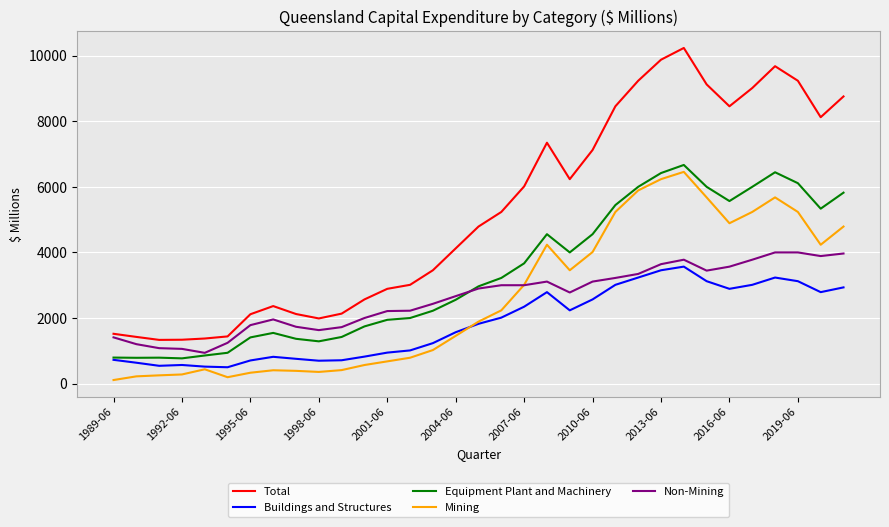

True or false: Equipment Plant and Machinery and Mining intersect in this chart.

False